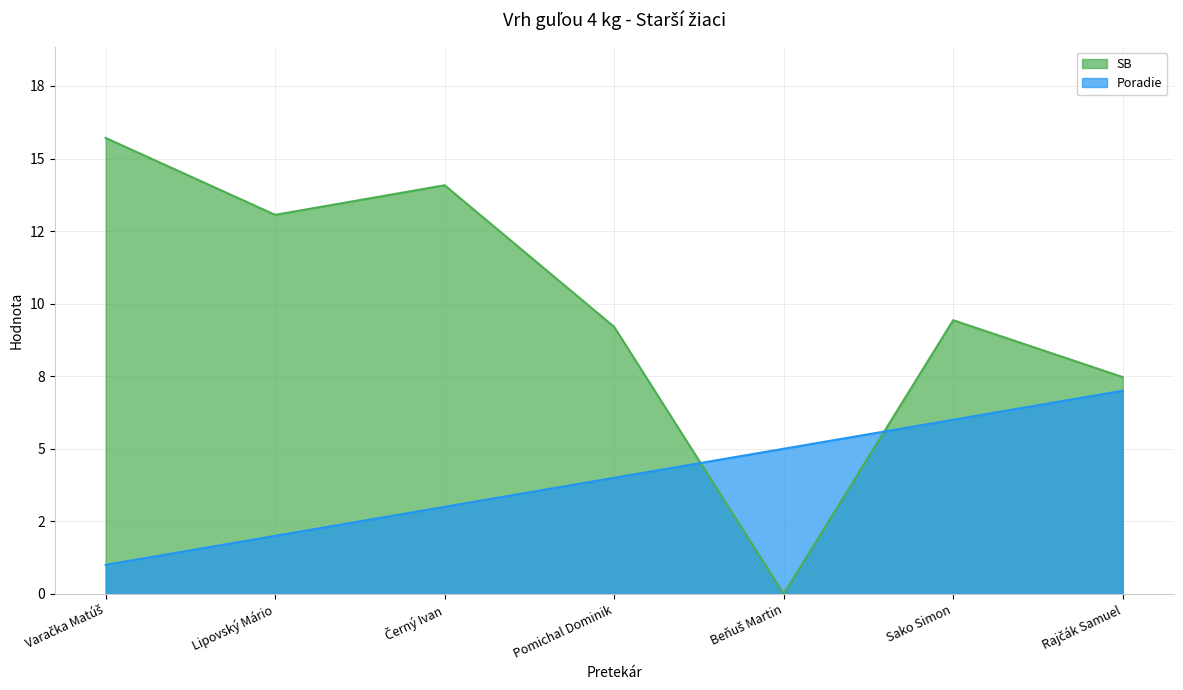

What is the spread (max minus min) of values at Pomichal Dominik?

5.2